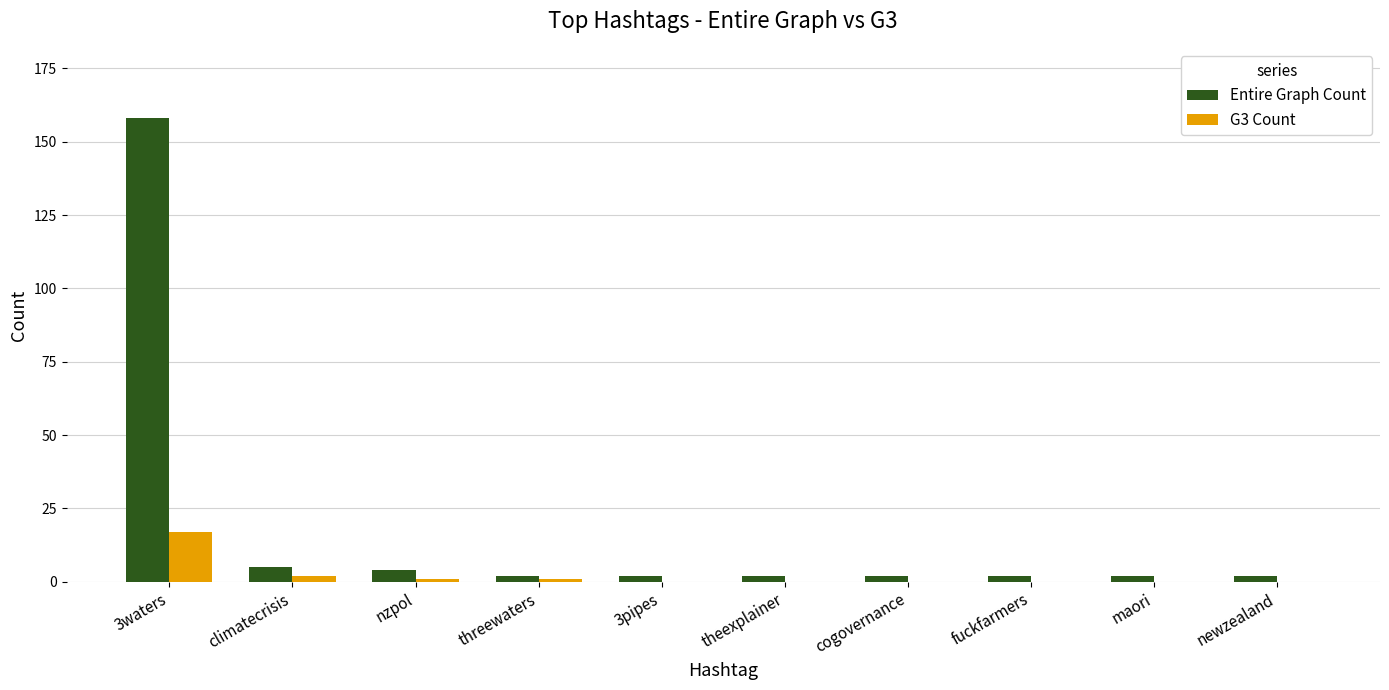

The G3 Count series shows 6 at maori. True or false?

False